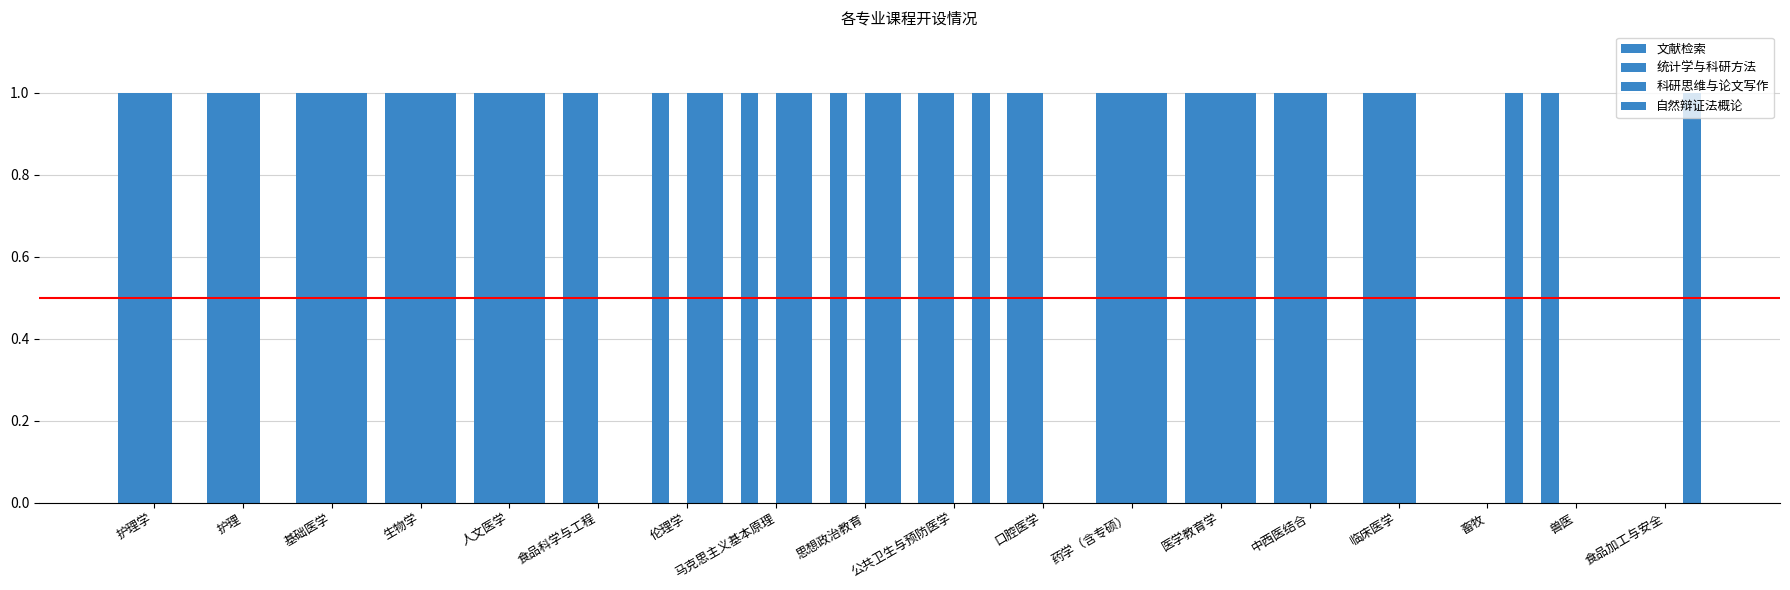

Does the chart contain stacked bars?

No